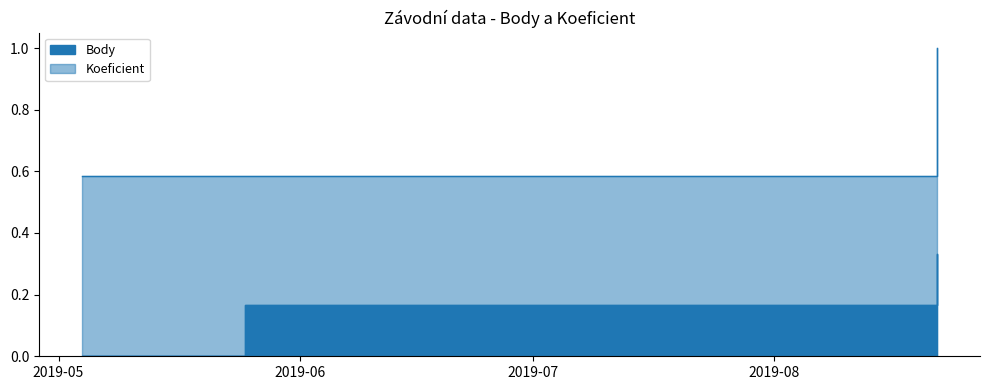

Is it true that Body equals 0.1 at 2019-06-08?

False